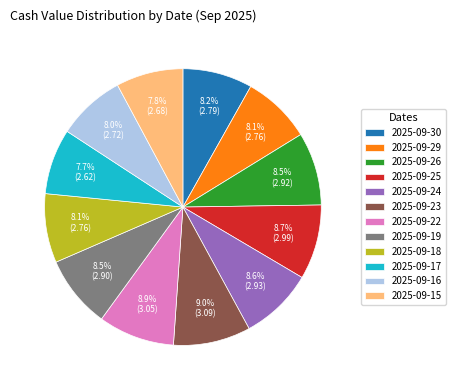

Is the sum of 2025-09-17 and 2025-09-22 greater than half?

No